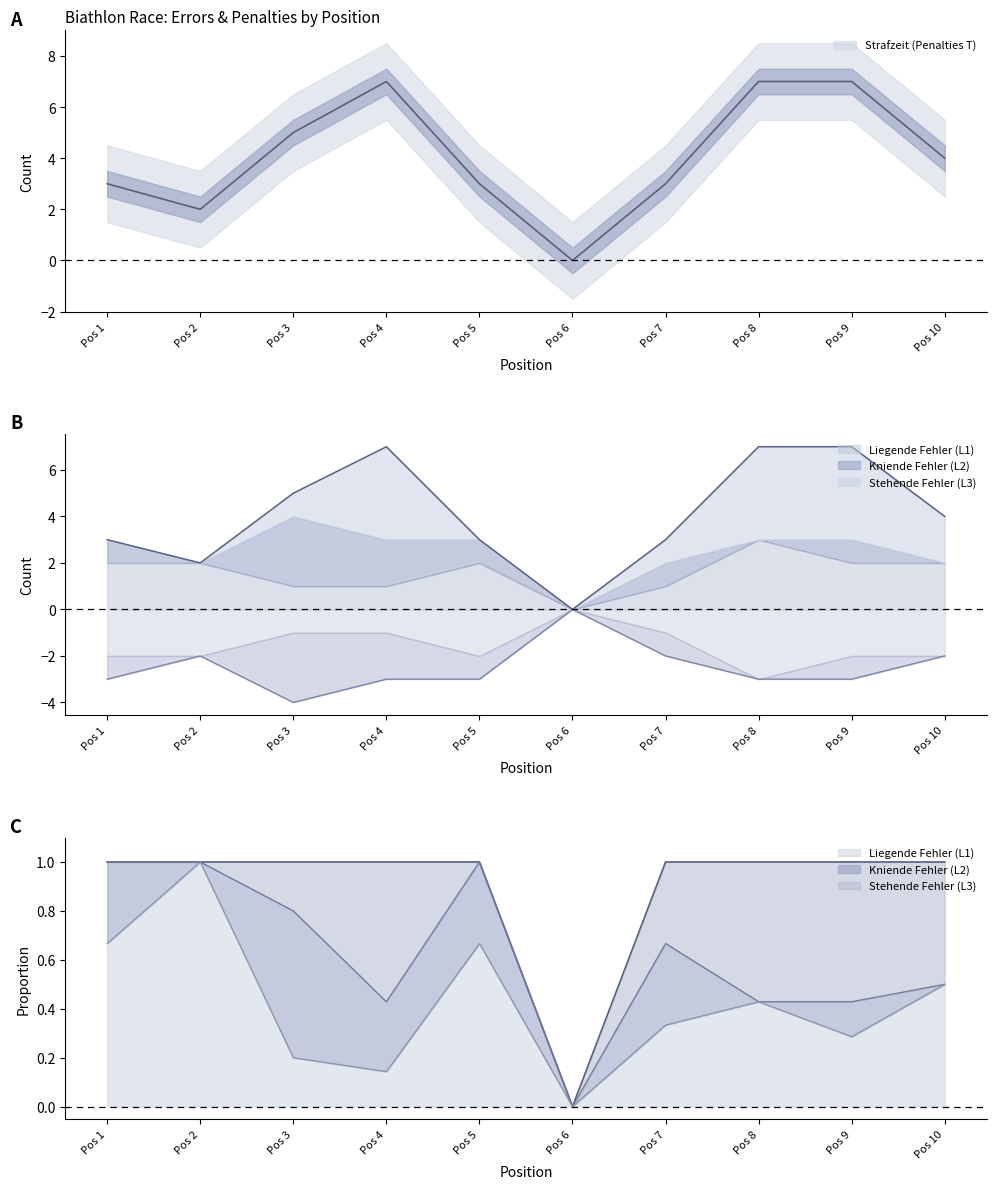

At which label does Strafzeit (Penalties T) reach its minimum?

6